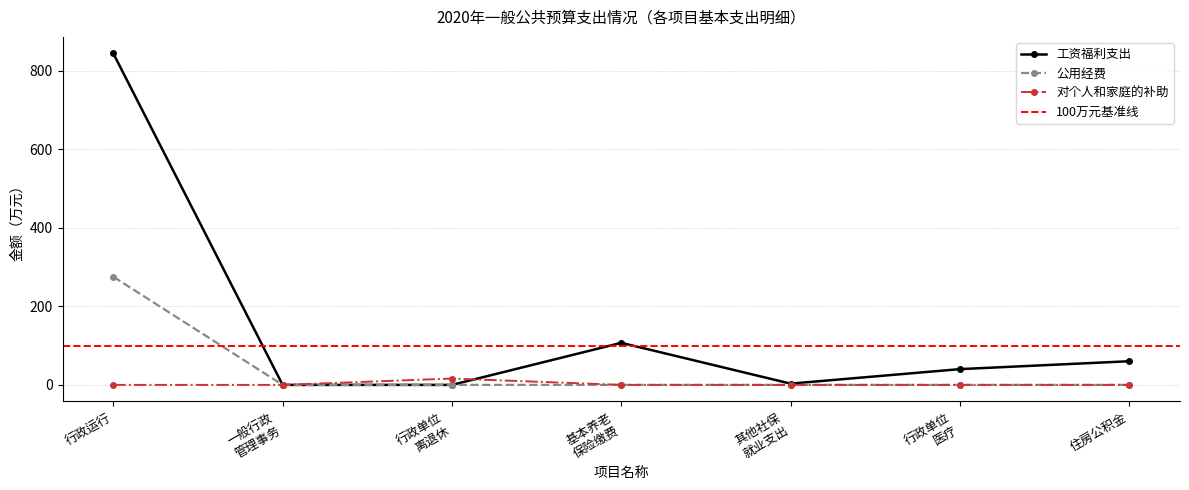

How many lines are shown in the chart?

3